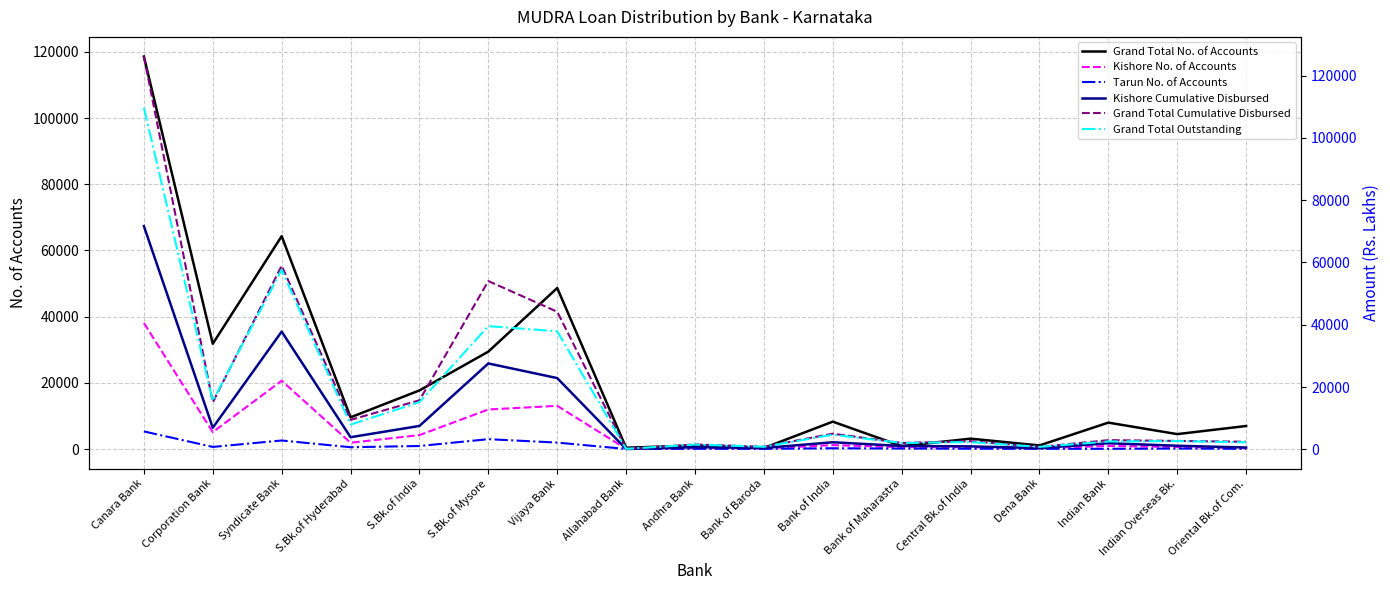

Reading left to right, list all the values displayed in this chart.

Grand Total No. of Accounts: 118629.0	31808.0	64329.0	9571.0	17704.0	29436.0	48657.0	388.0	1057.0	310.0	8263.0	872.0	3128.0	1076.0	7973.0	4500.0	6953.0
Kishore No. of Accounts: 38084.0	5102.0	20636.0	1890.0	4201.0	11941.0	13051.0	56.0	269.0	164.0	1166.0	571.0	526.0	179.0	937.0	612.0	235.0
Tarun No. of Accounts: 5317.0	627.0	2571.0	540.0	906.0	2970.0	1939.0	4.0	73.0	48.0	223.0	142.0	92.0	63.0	64.0	148.0	54.0
Kishore Cumulative Disbursed: 71667.0	6930.0	37798.0	3893.0	7507.0	27569.5	22868.3	107.0	680.0	427.0	2266.0	1080.0	947.0	397.0	1951.8	1148.0	581.0
Grand Total Cumulative Disbursed: 126119.0	15081.0	58948.0	9463.0	15748.0	54026.1	44173.0	151.0	1560.0	828.0	5026.0	2039.0	2621.0	760.0	2945.7	2693.0	2429.0
Grand Total Outstanding: 109688.0	15540.0	57643.0	7932.0	15146.0	39560.1	37893.0	151.0	1523.0	828.0	4696.0	2039.0	2325.0	792.0	2518.2	2652.0	2247.0